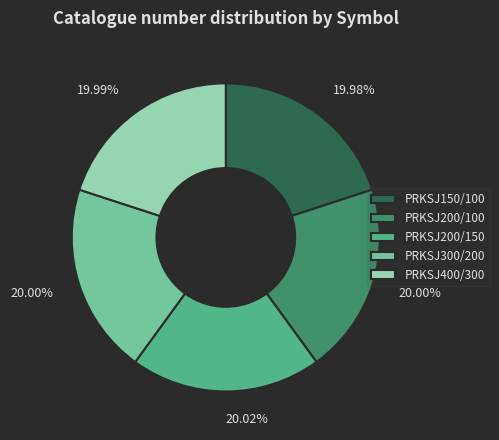

The PRKSJ300/200 slice represents 20% of the pie. True or false?

True